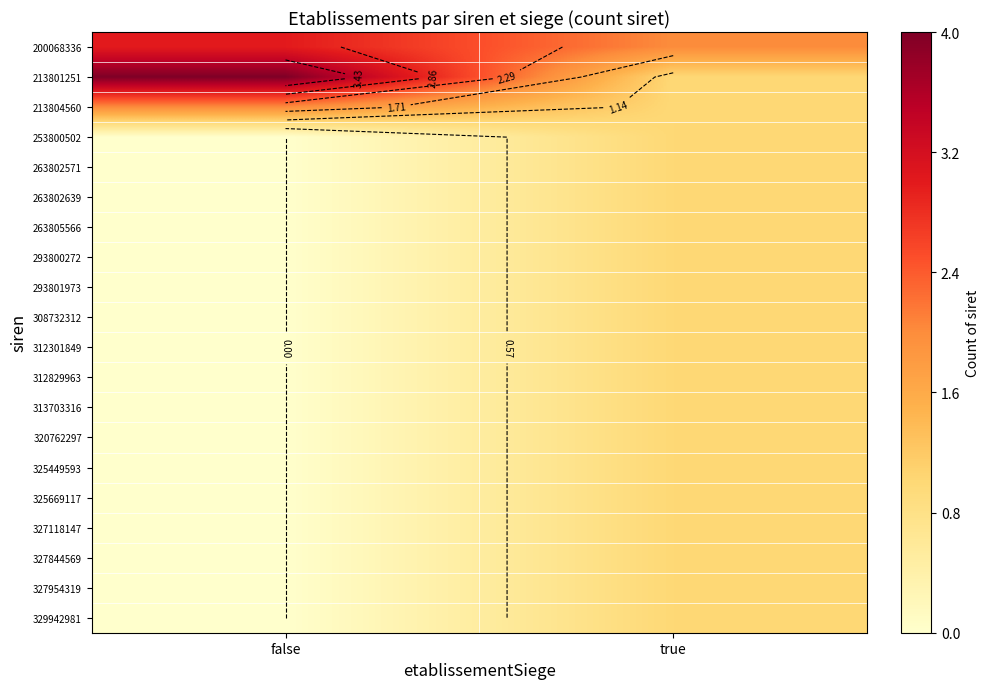

Where is 263802639 nearest to the value 0?

false